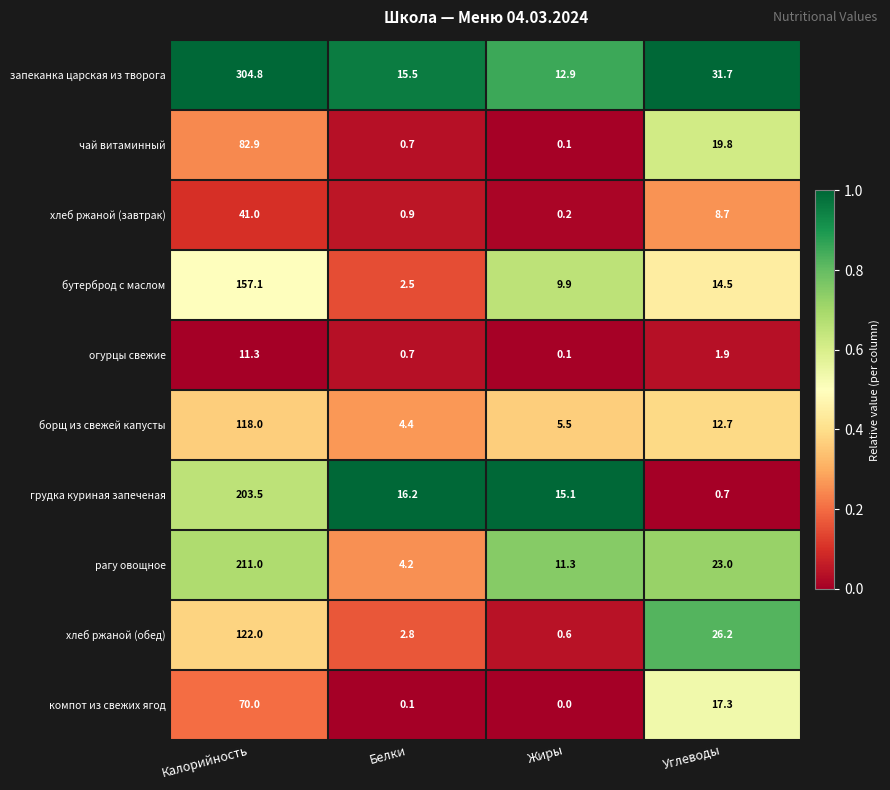

What is the average value of the рагу овощное series?

62.4